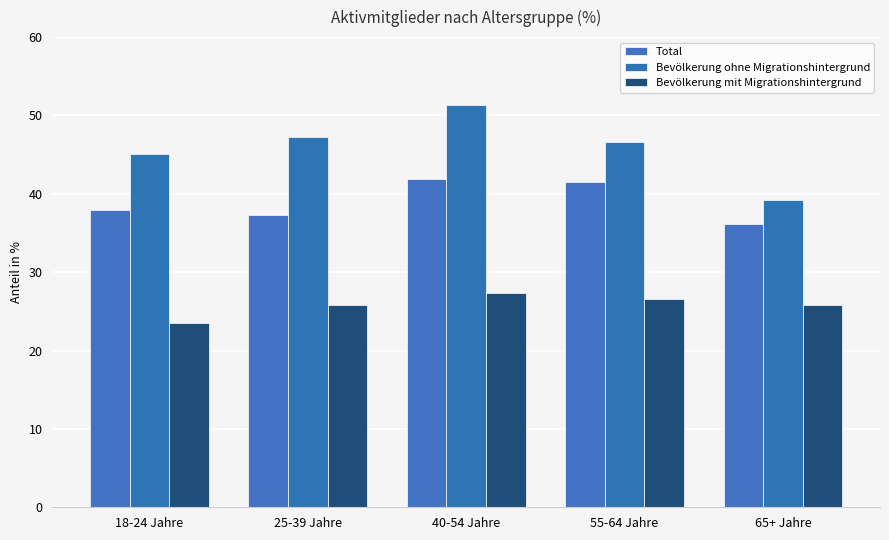

What is the average value of the Bevölkerung mit Migrationshintergrund series?

25.8